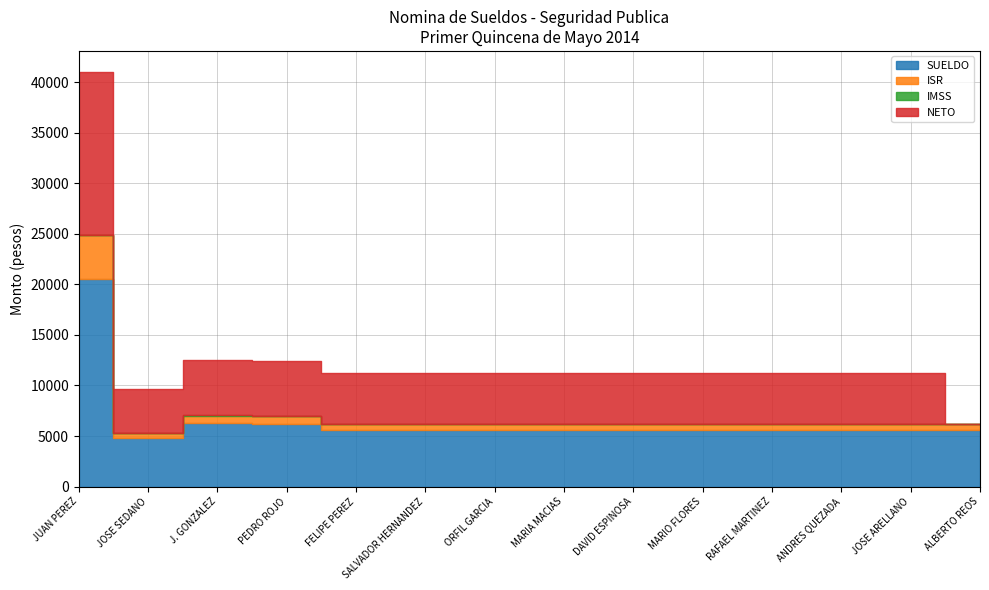

List the series in order of their peak value, lowest first.

IMSS, ISR, NETO, SUELDO